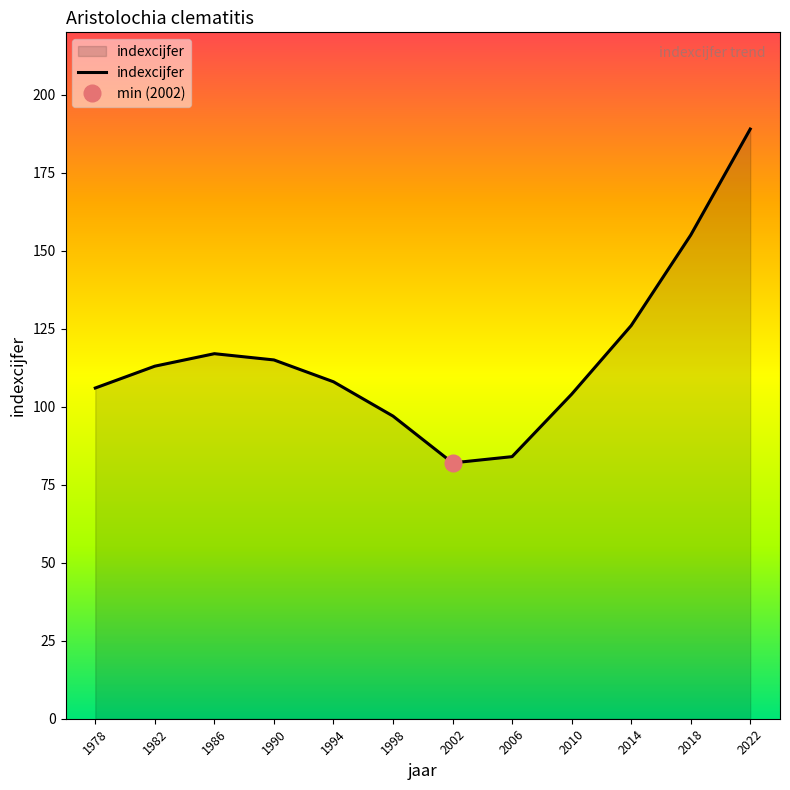

Where does the data first go above 113?

1986